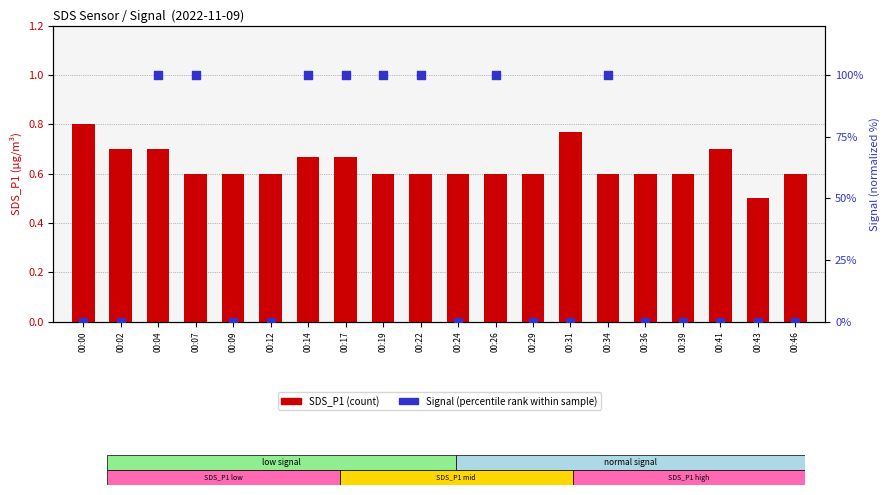

Which series contains the lowest Y value?

Signal (normalized %)